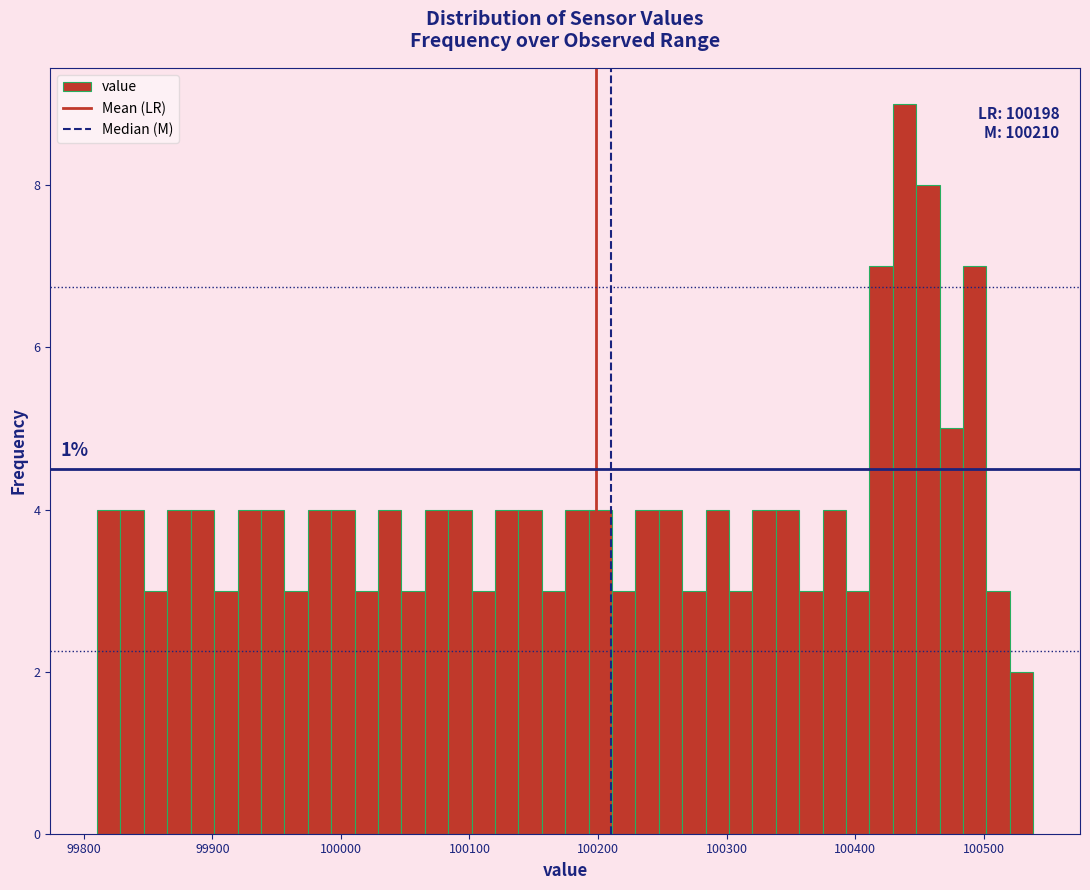

Read against the x-axis, roughly where is the centre of the tallest bar?

100440